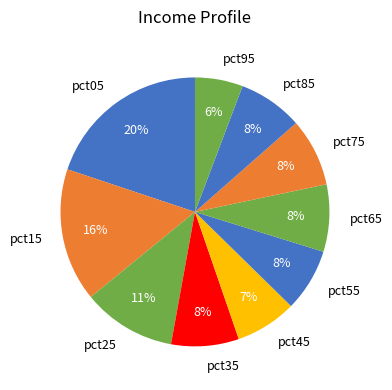

Is there a majority slice in this chart?

No